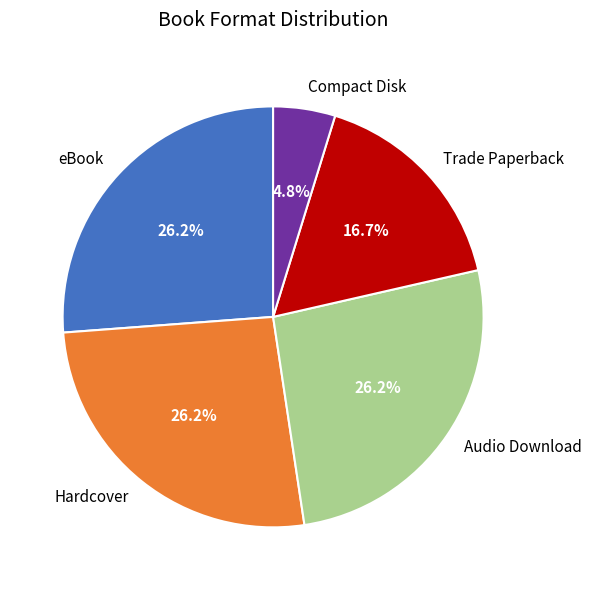

To the nearest percent, what percentage of the pie is Trade Paperback?

17%